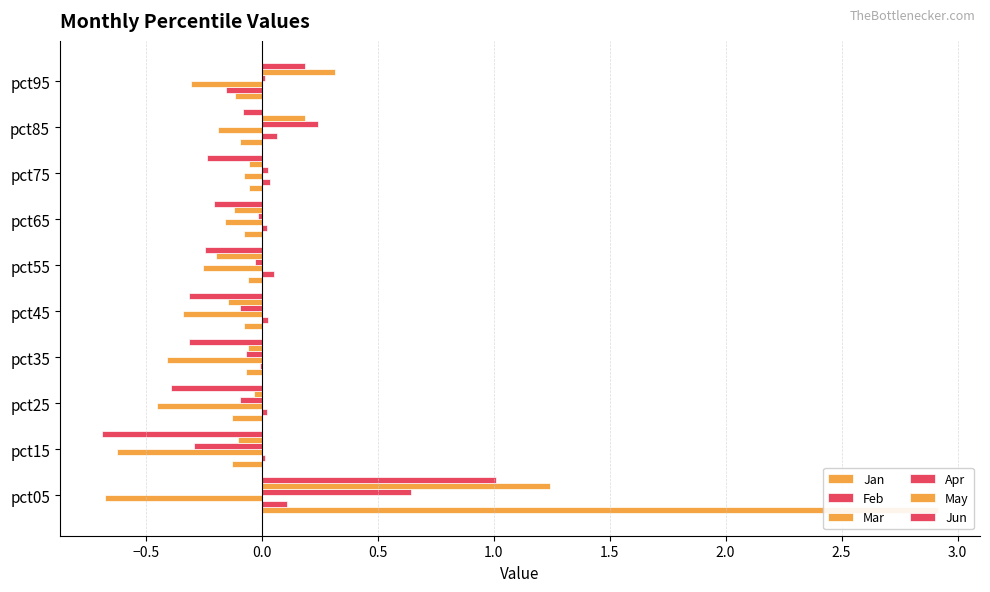

Is the value of Jun at pct65 greater than the value of Feb at pct95?

No